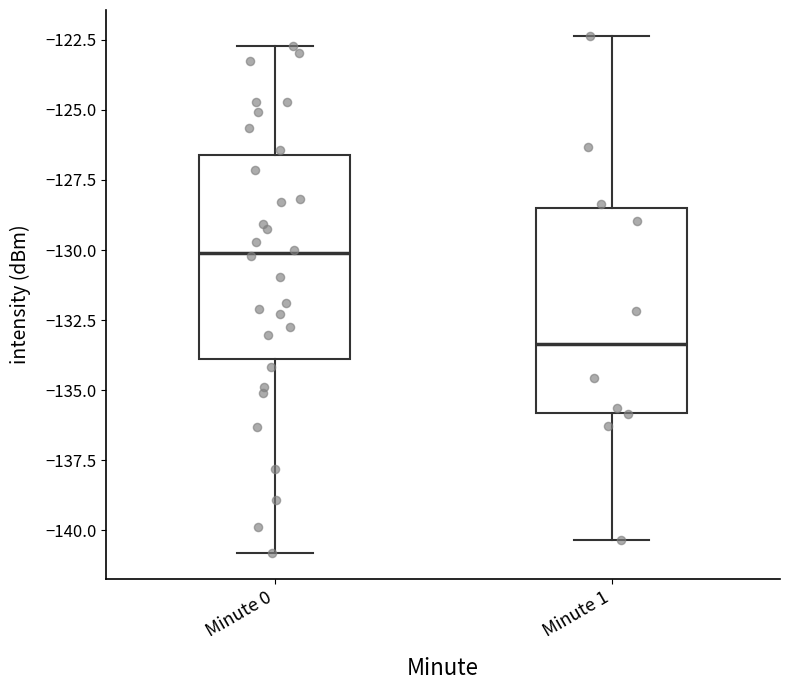

Which box has the lowest median line?

Minute 1